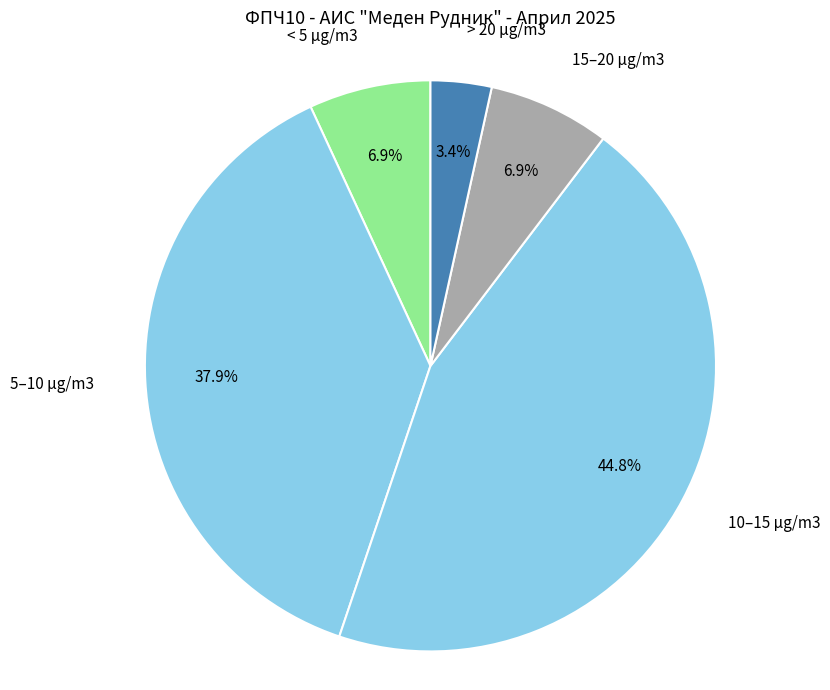

Count the number of slices in the pie.

5